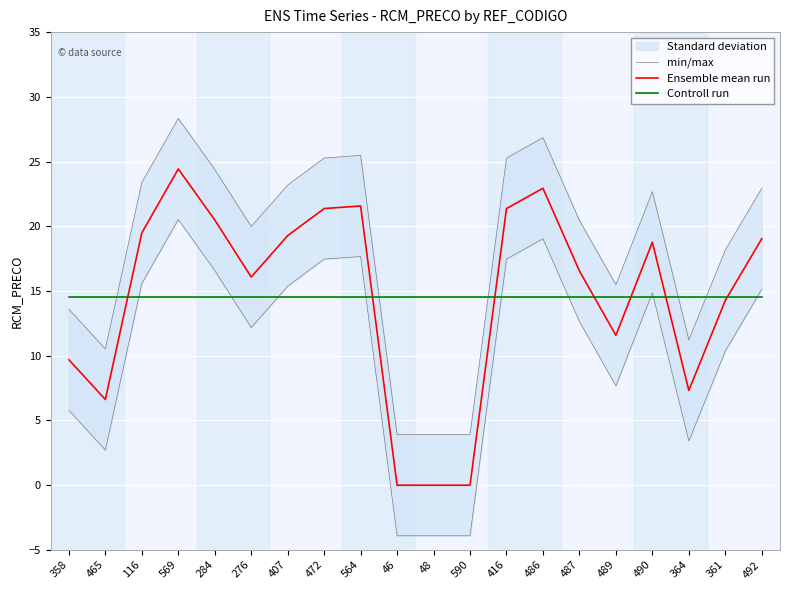

True or false: Ensemble mean run has a value of 9.3 at 564.

False